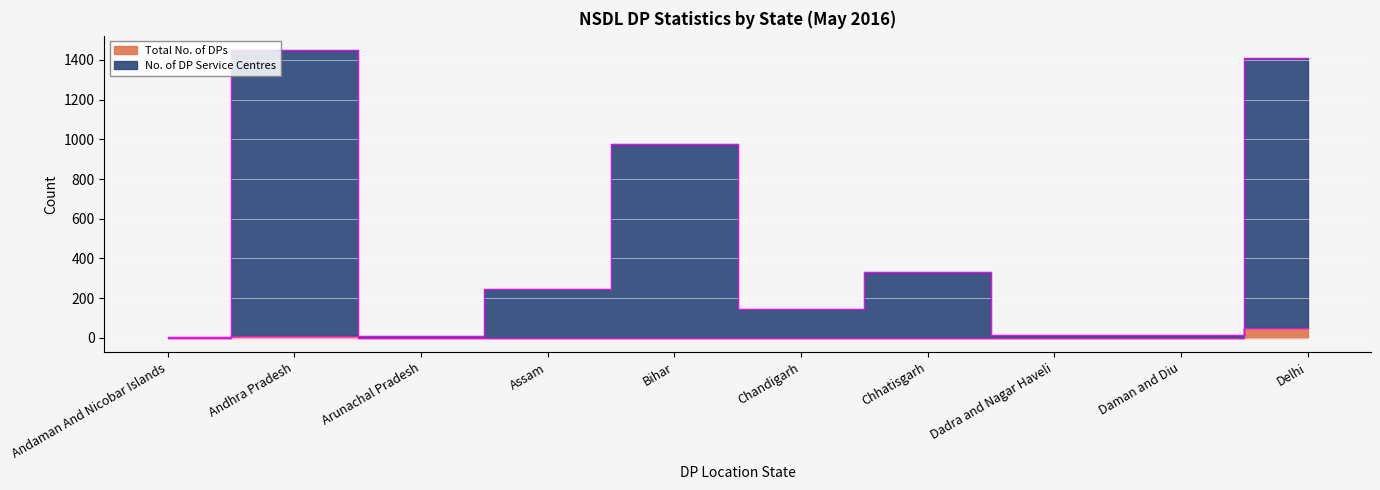

How many values in the No. of DP Service Centres series are below 247?

5